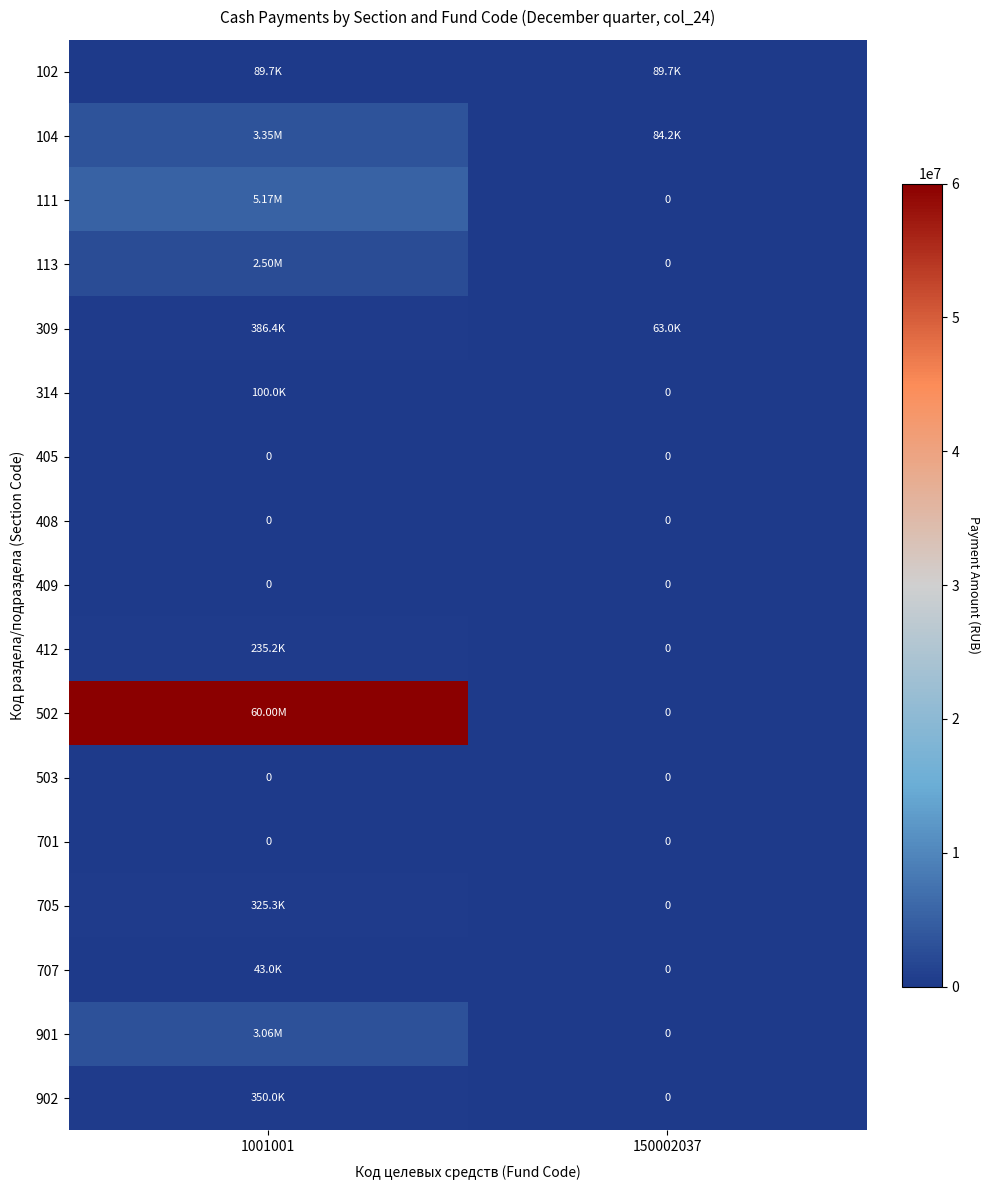

List the series in order of their peak value, lowest first.

405, 408, 409, 503, 701, 707, 102, 314, 412, 705, 902, 309, 113, 901, 104, 111, 502